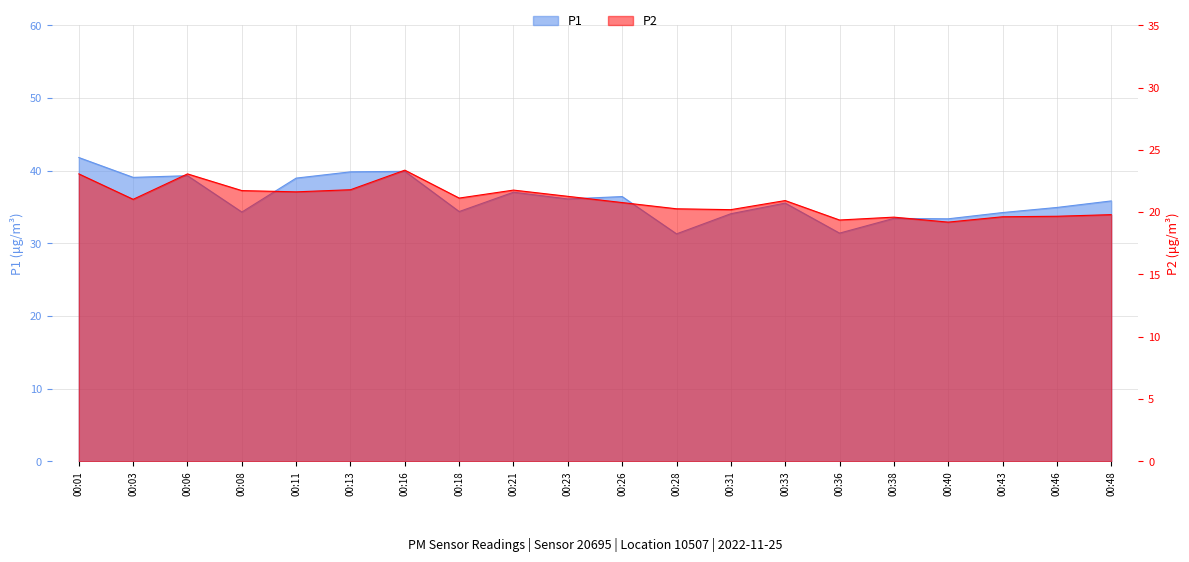

Which label corresponds to the largest value in the chart?

00:01